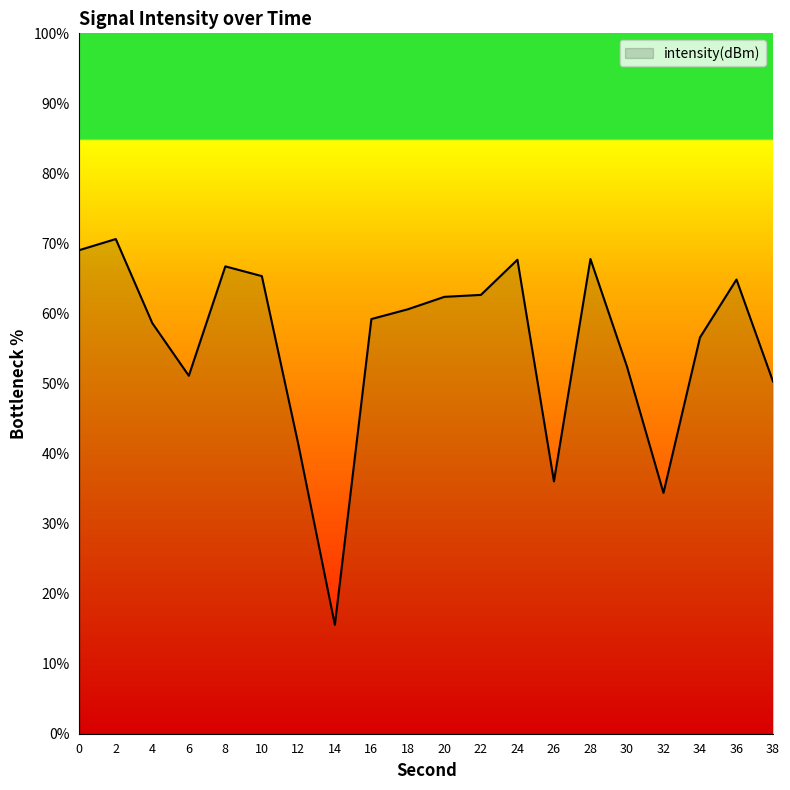

What is the ratio of the value at 6 to the value at 24?

0.8